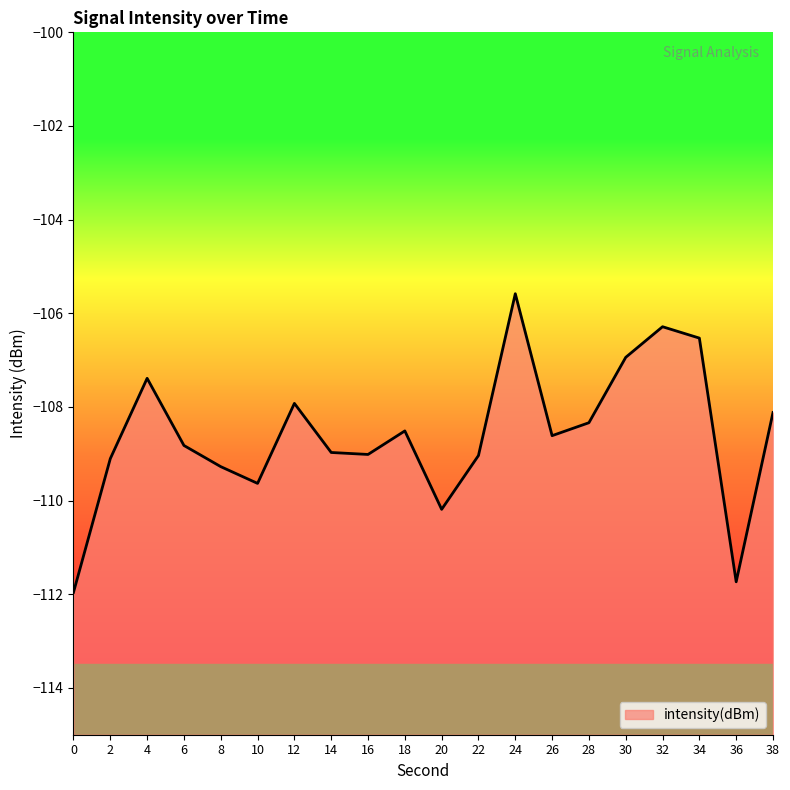

Where does the data first go above -108?

4